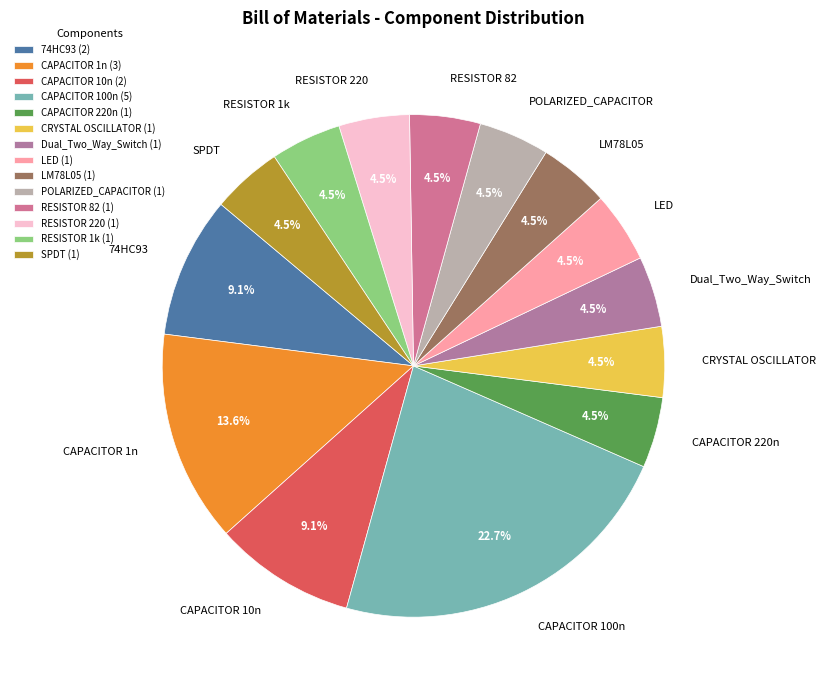

How many slices are in this pie chart?

14